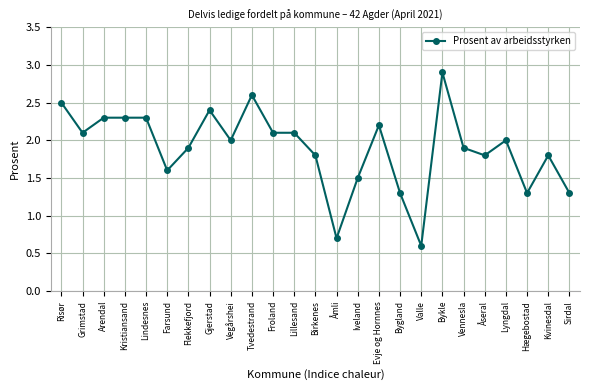

What is the difference between the maximum and minimum values?

2.3